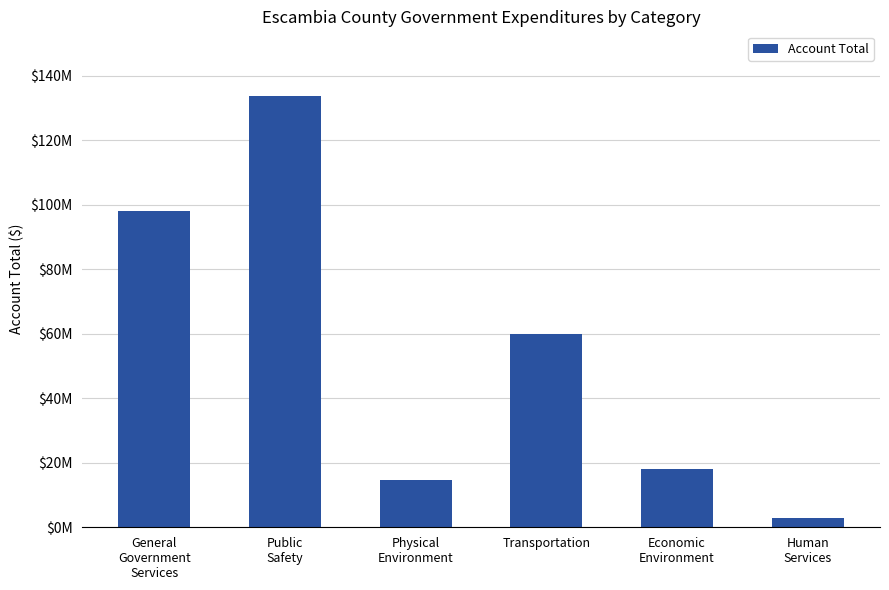

What is the value of the 4th bar from the left?

60004337